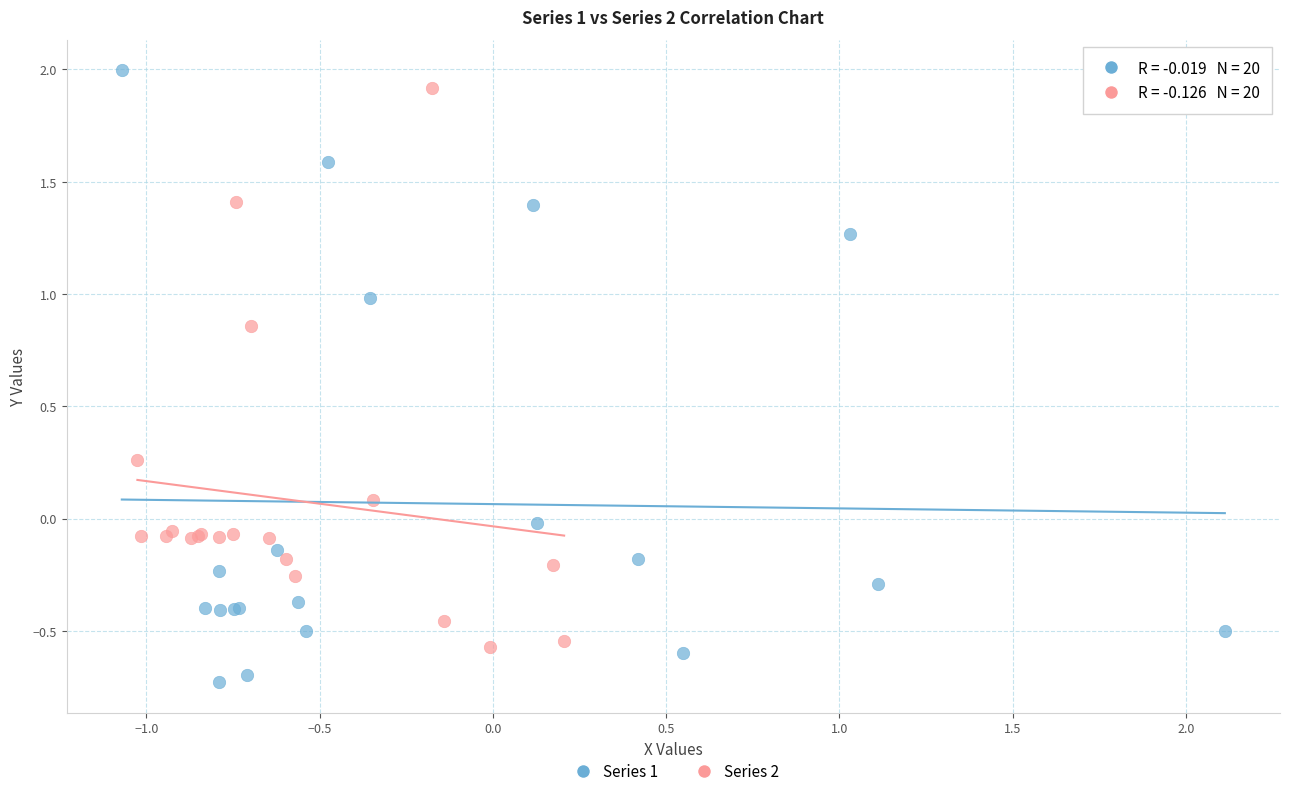

Which series contains the lowest Y value?

Series 1